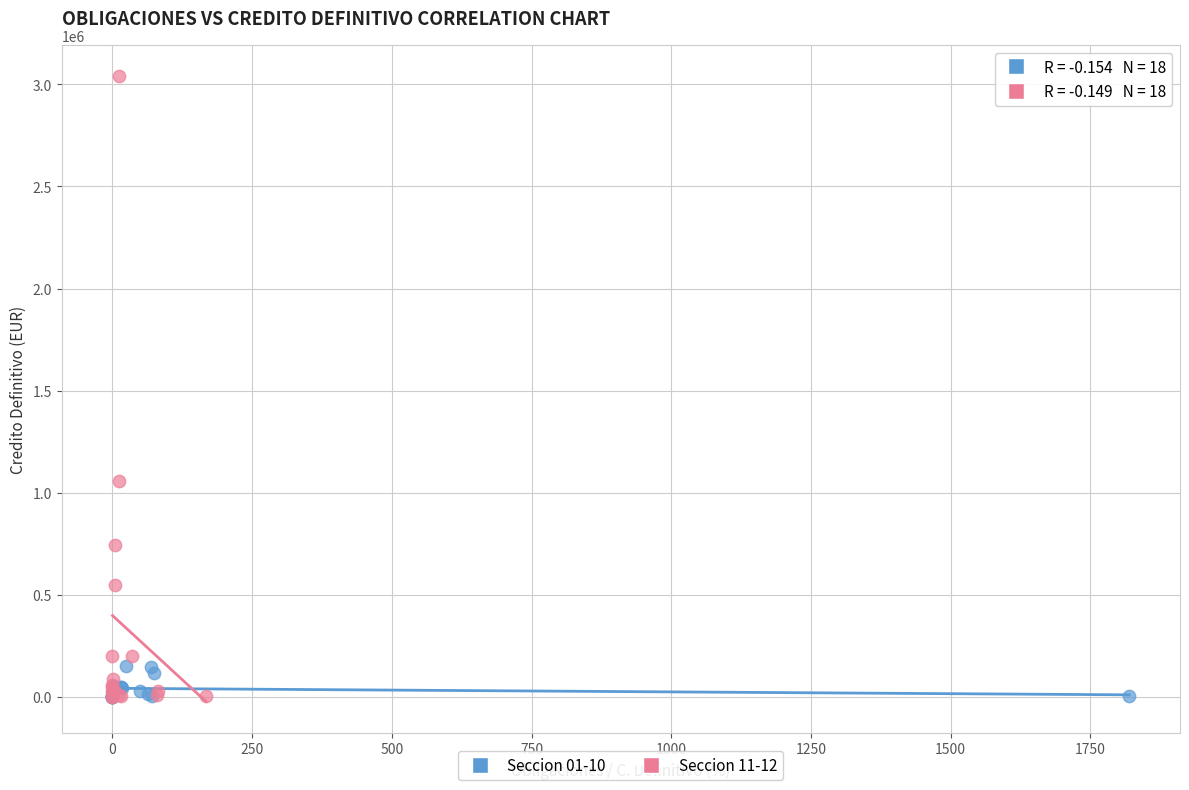

Which series has the widest spread of Y values?

Seccion 11-12